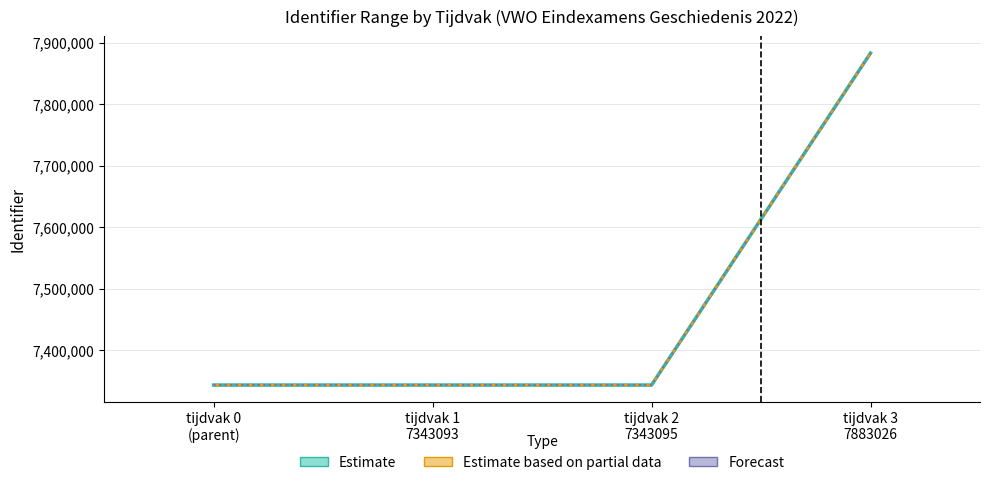

Is it true that Identifier (lower) equals 2344121 at tijdvak 1
7343093?

False